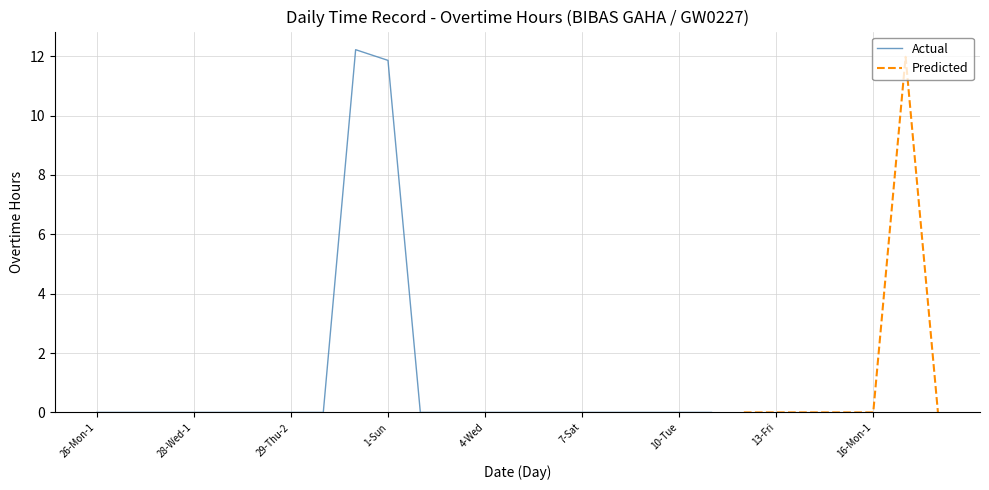

What is the difference between the maximum and second lowest values in the Actual series?

12.2